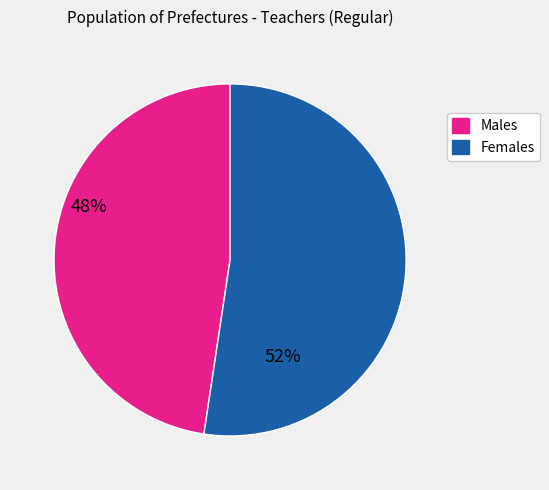

Is there a majority slice in this chart?

Yes